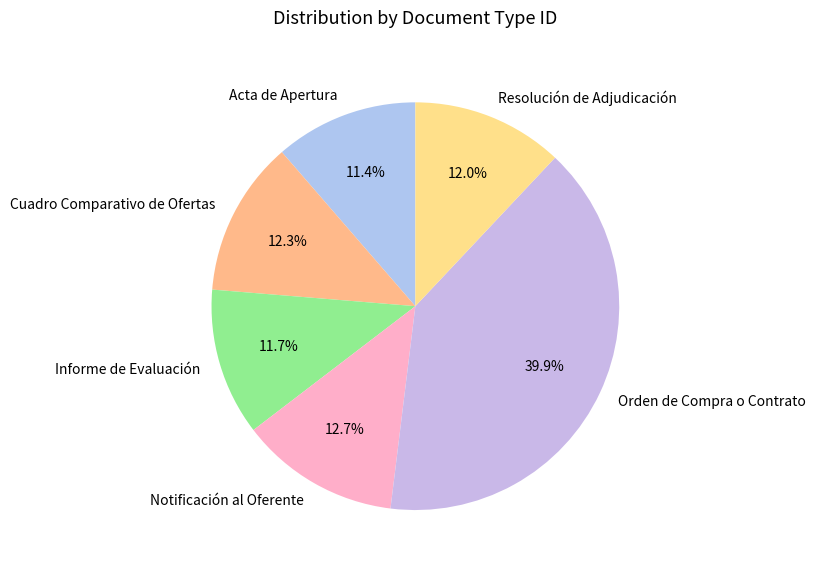

Is it true that Notificación al Oferente is 13% of the pie?

True